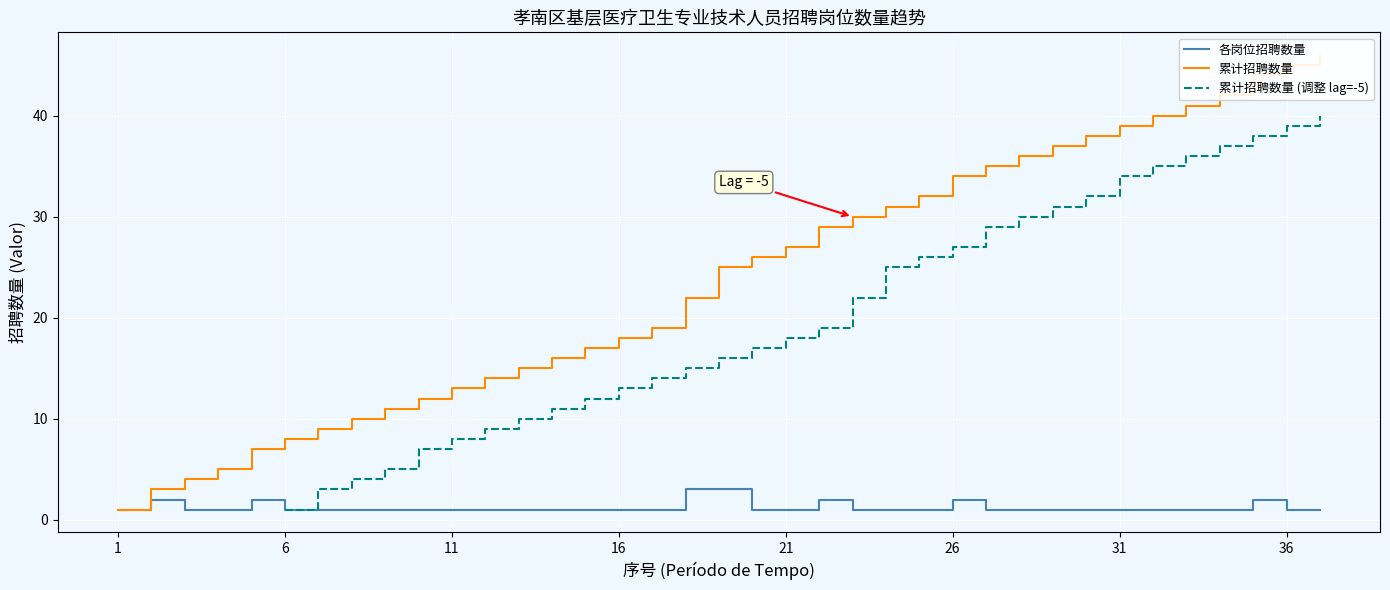

Which category has the lowest value in the 累计招聘数量 series?

1